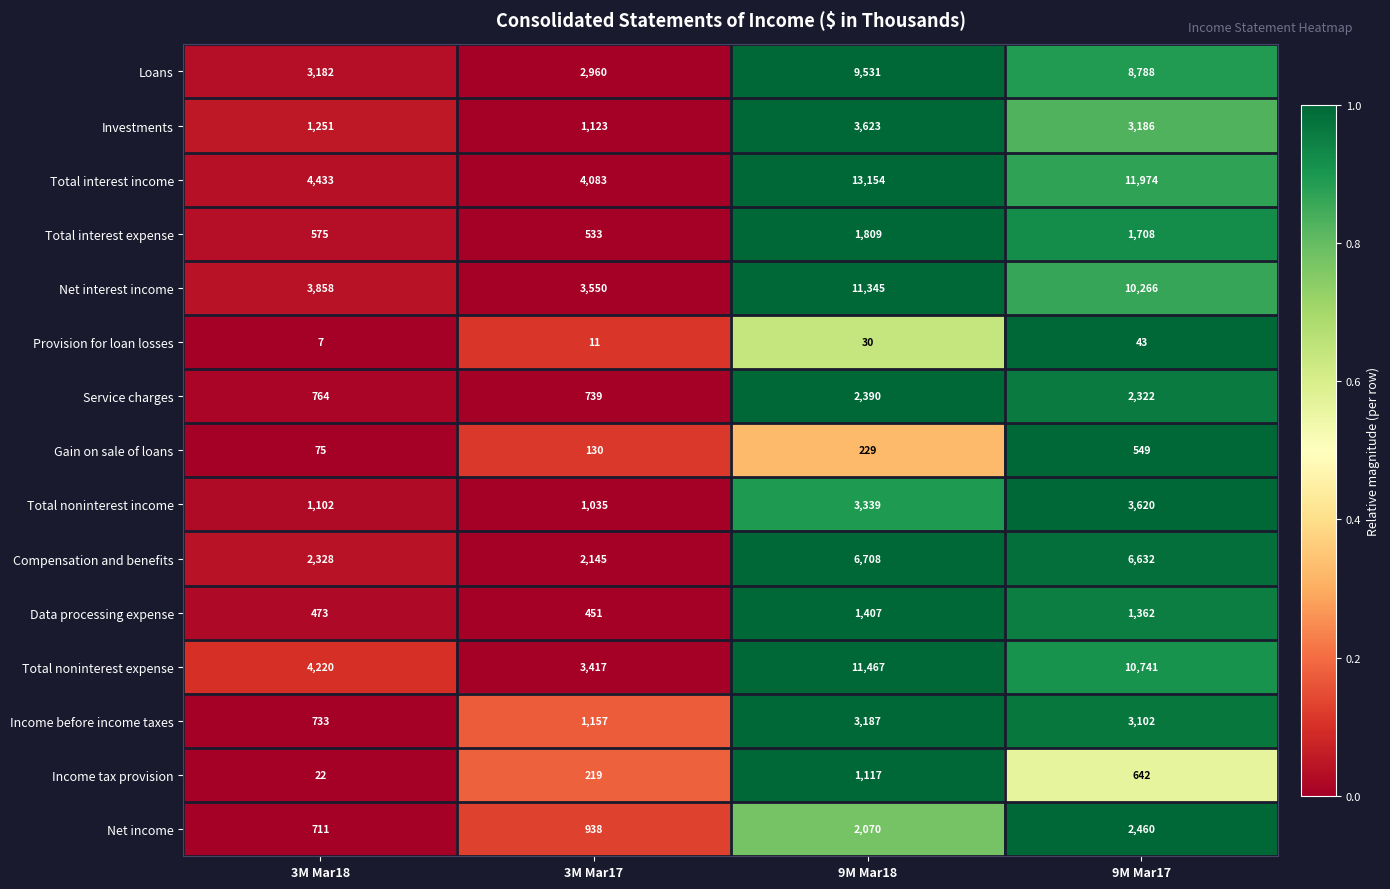

Which series has the largest total across all categories?

Total interest income